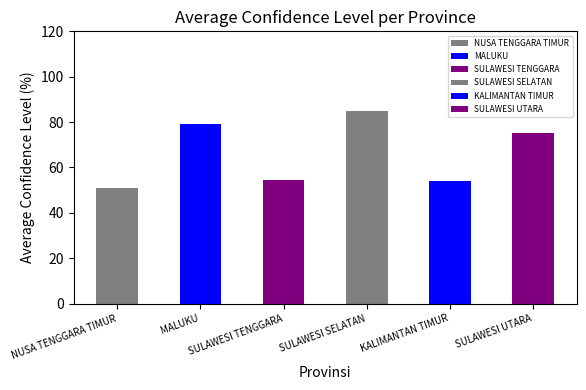

What is the change in value from NUSA TENGGARA TIMUR to SULAWESI TENGGARA?

+3.5